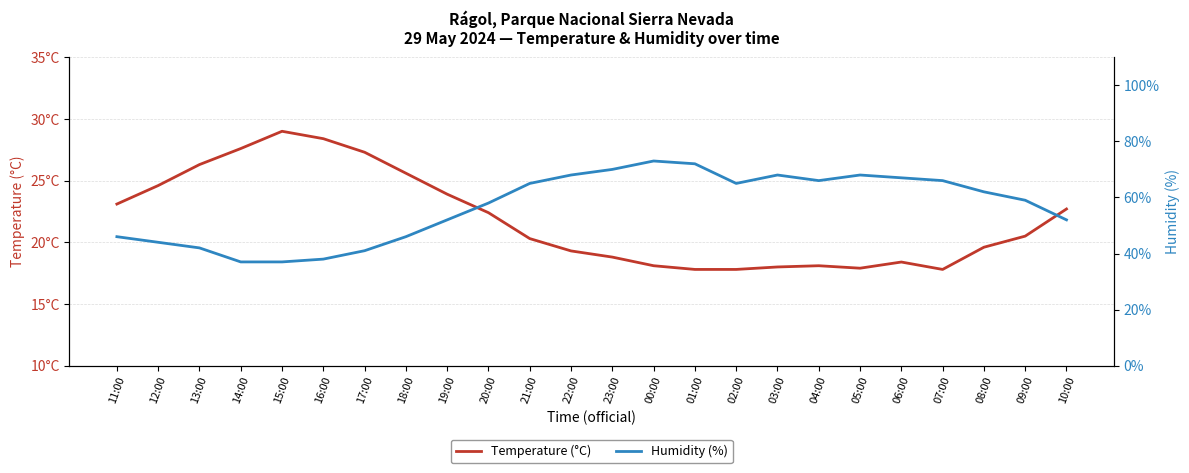

What is the maximum value shown in the chart?

73.0